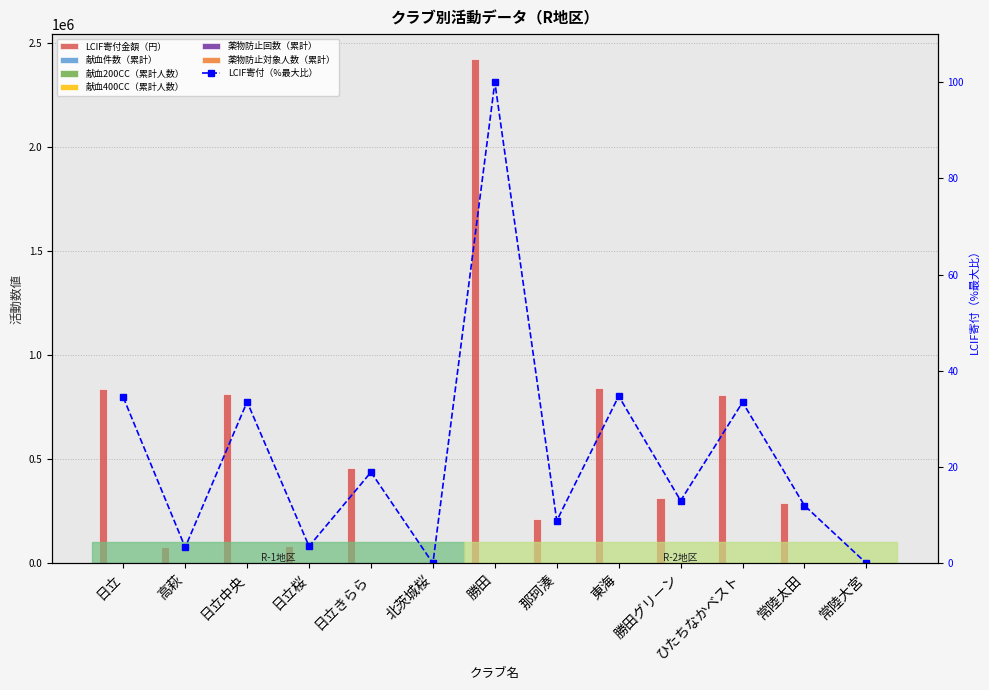

What is the value of the 献血件数（累計） bar at the 10th from the left?

7